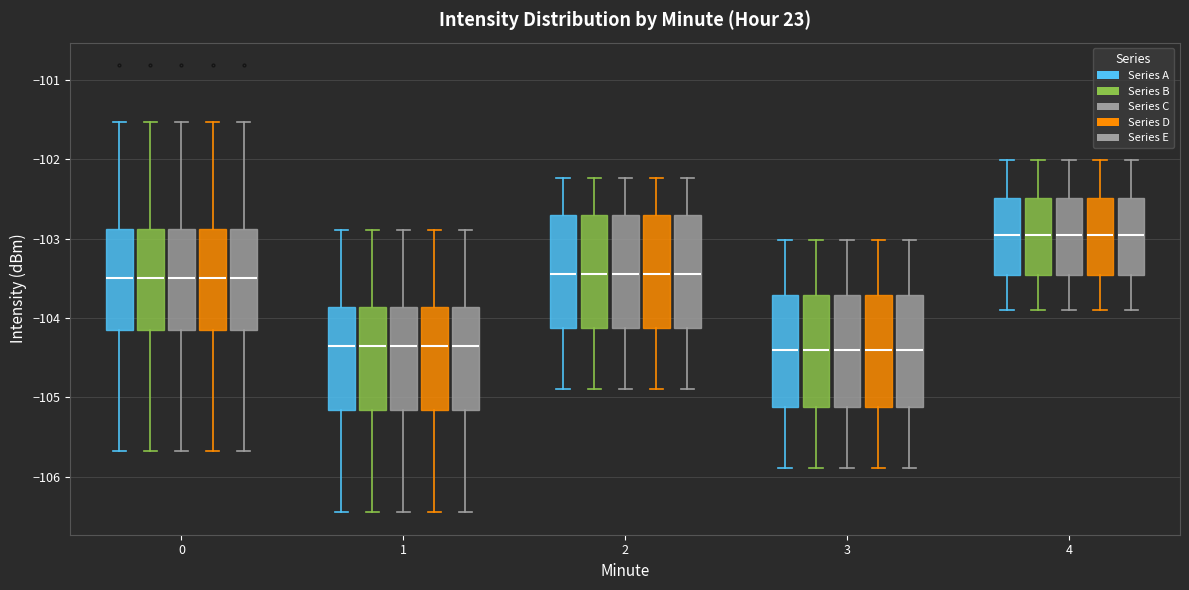

Reading left to right, read every box against the y-axis: the position of its median line, the range the box covers, and the ends of its whiskers. The values are not printed on the chart, so give them approximately, as read against the axis.

0 (Series A): median -103.5, box -104.1 to -102.9, whiskers -105.7 to -101.5
0 (Series B): median -103.5, box -104.1 to -102.9, whiskers -105.7 to -101.5
0 (Series C): median -103.5, box -104.1 to -102.9, whiskers -105.7 to -101.5
0 (Series D): median -103.5, box -104.1 to -102.9, whiskers -105.7 to -101.5
0 (Series E): median -103.5, box -104.1 to -102.9, whiskers -105.7 to -101.5
1 (Series A): median -104.4, box -105.2 to -103.9, whiskers -106.4 to -102.9
1 (Series B): median -104.4, box -105.2 to -103.9, whiskers -106.4 to -102.9
1 (Series C): median -104.4, box -105.2 to -103.9, whiskers -106.4 to -102.9
1 (Series D): median -104.4, box -105.2 to -103.9, whiskers -106.4 to -102.9
1 (Series E): median -104.4, box -105.2 to -103.9, whiskers -106.4 to -102.9
2 (Series A): median -103.5, box -104.1 to -102.7, whiskers -104.9 to -102.2
2 (Series B): median -103.5, box -104.1 to -102.7, whiskers -104.9 to -102.2
2 (Series C): median -103.5, box -104.1 to -102.7, whiskers -104.9 to -102.2
2 (Series D): median -103.5, box -104.1 to -102.7, whiskers -104.9 to -102.2
2 (Series E): median -103.5, box -104.1 to -102.7, whiskers -104.9 to -102.2
3 (Series A): median -104.4, box -105.1 to -103.7, whiskers -105.9 to -103.0
3 (Series B): median -104.4, box -105.1 to -103.7, whiskers -105.9 to -103.0
3 (Series C): median -104.4, box -105.1 to -103.7, whiskers -105.9 to -103.0
3 (Series D): median -104.4, box -105.1 to -103.7, whiskers -105.9 to -103.0
3 (Series E): median -104.4, box -105.1 to -103.7, whiskers -105.9 to -103.0
4 (Series A): median -103.0, box -103.5 to -102.5, whiskers -103.9 to -102.0
4 (Series B): median -103.0, box -103.5 to -102.5, whiskers -103.9 to -102.0
4 (Series C): median -103.0, box -103.5 to -102.5, whiskers -103.9 to -102.0
4 (Series D): median -103.0, box -103.5 to -102.5, whiskers -103.9 to -102.0
4 (Series E): median -103.0, box -103.5 to -102.5, whiskers -103.9 to -102.0